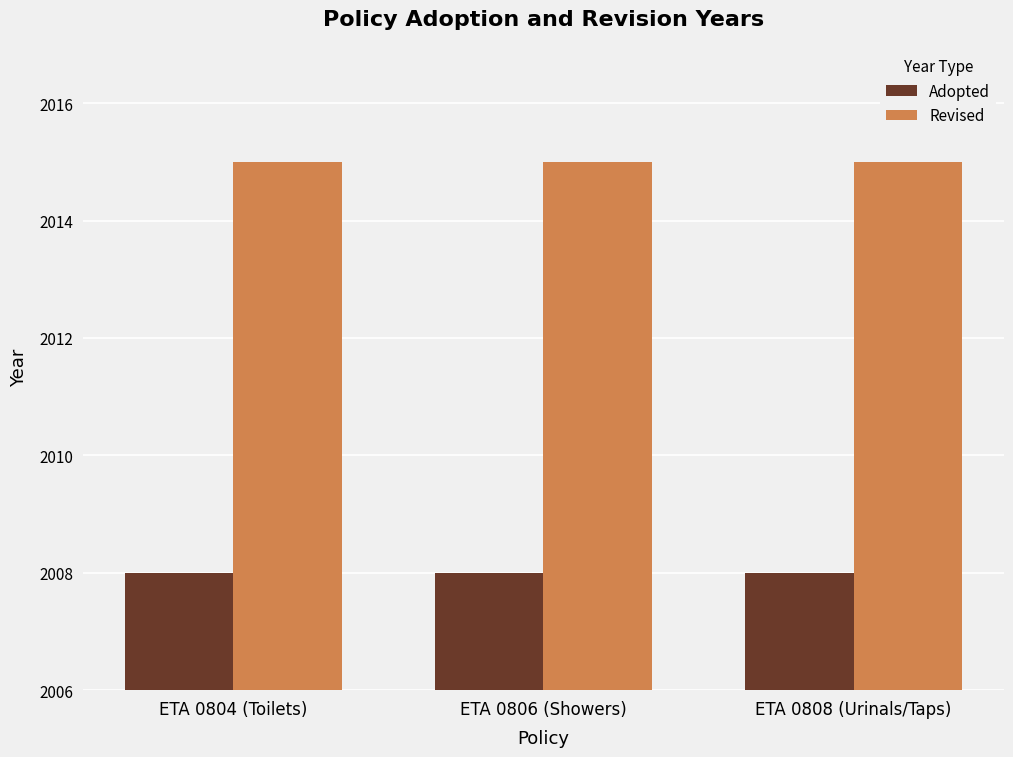

At ETA 0808 (Urinals/Taps), list the series in order from largest to smallest.

Revised, Adopted